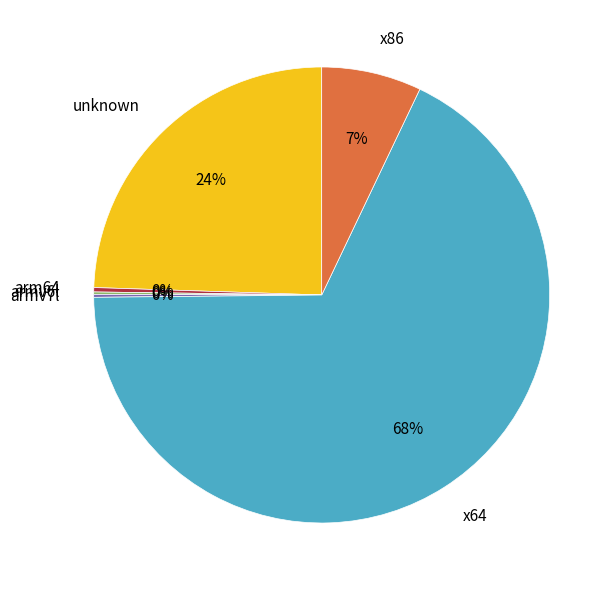

Which slice is the largest?

x64